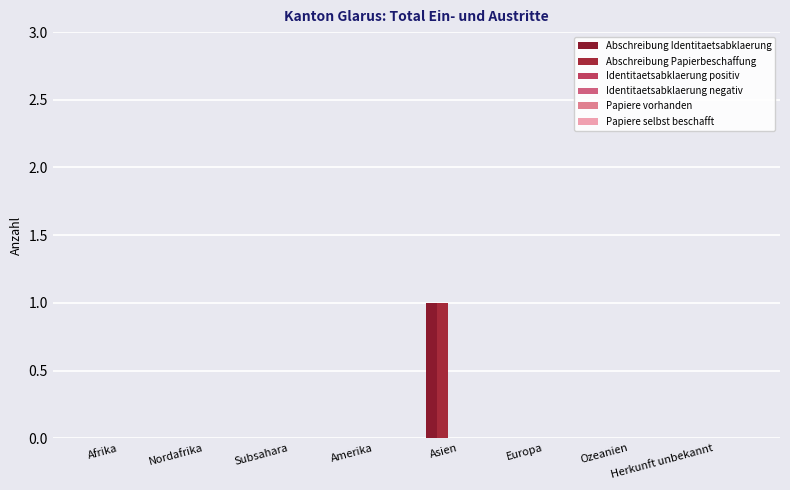

Are the bars grouped side by side (vs. stacked)?

Yes